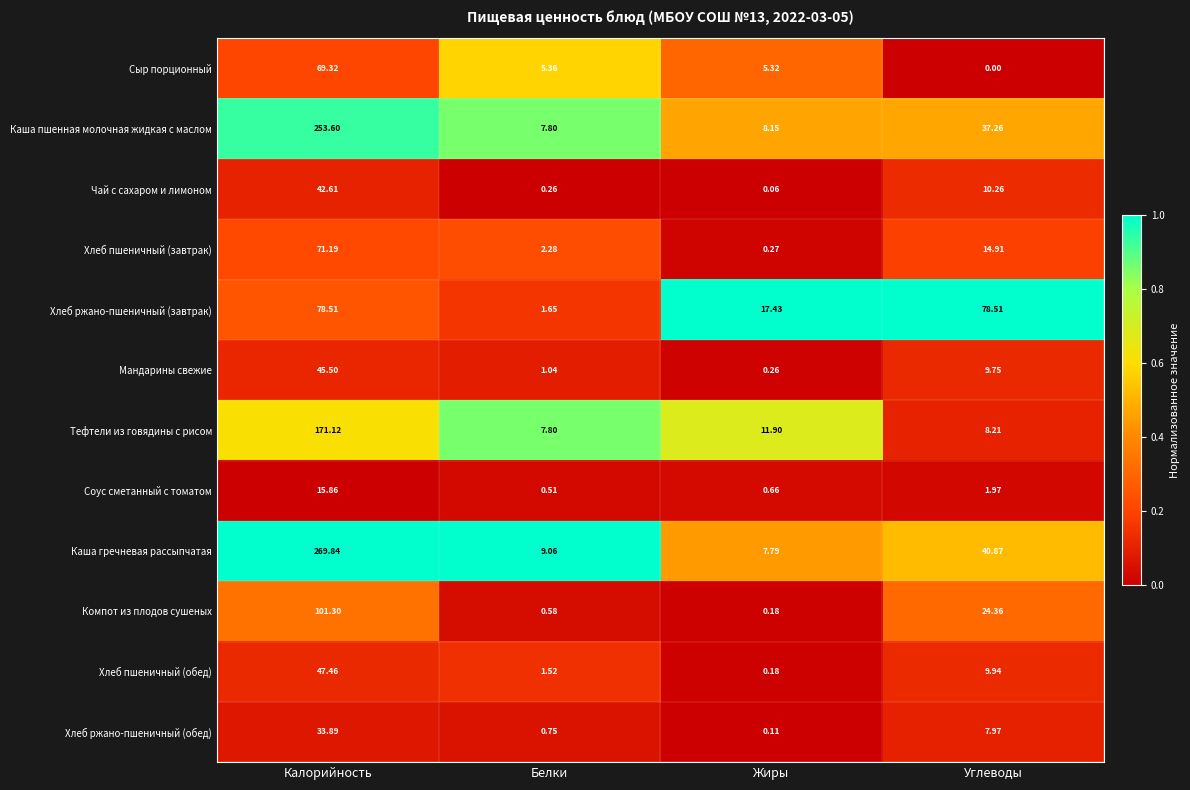

Count the number of categories in the chart.

4